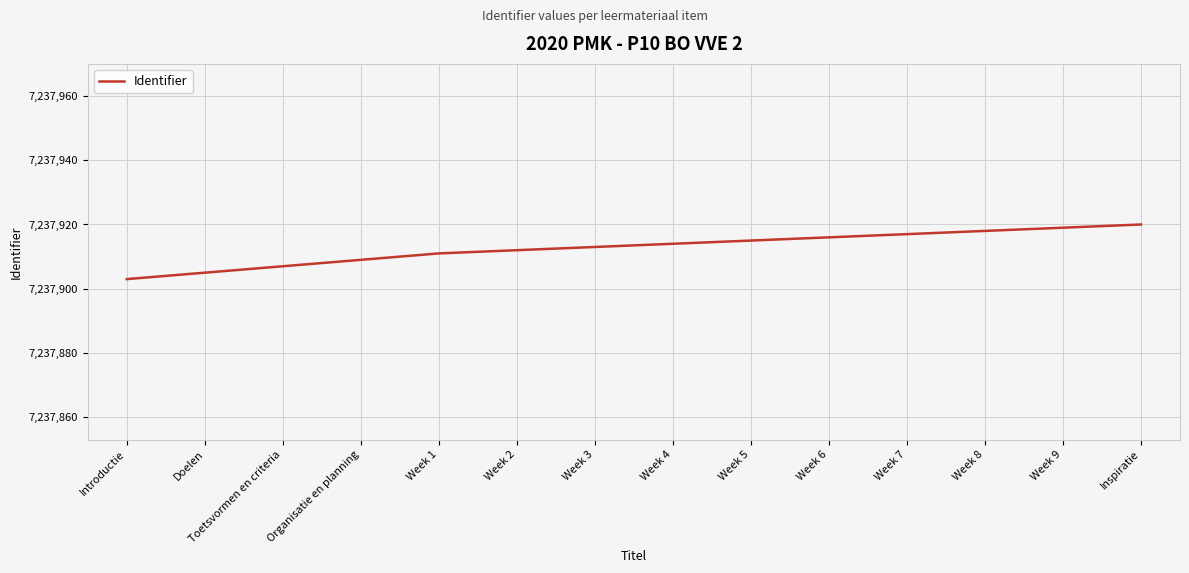

Reading left to right, list all the values displayed in this chart.

7237903	7237905	7237907	7237909	7237911	7237912	7237913	7237914	7237915	7237916	7237917	7237918	7237919	7237920